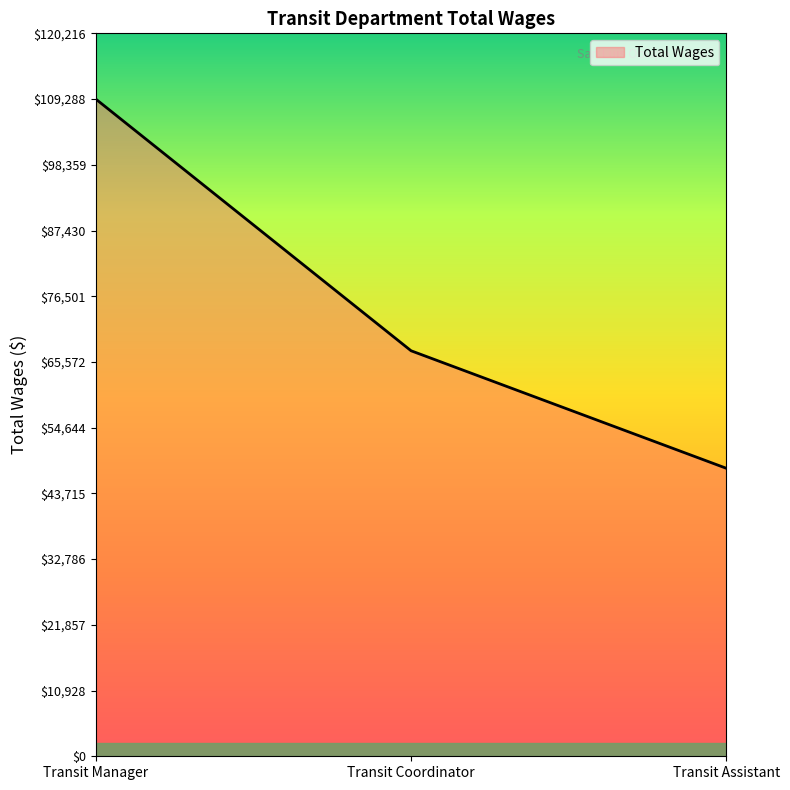

What is the greatest value displayed?

109288